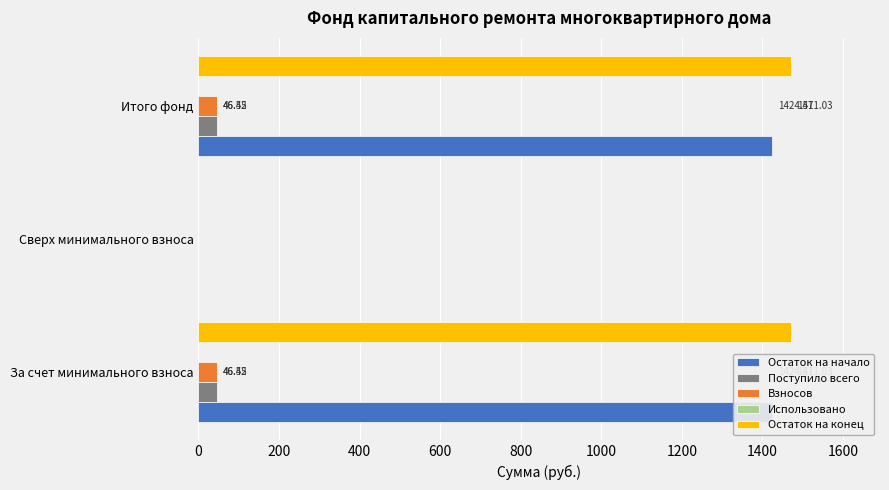

Is the value of Использовано at 0 greater than the value of Остаток на начало at 400?

No